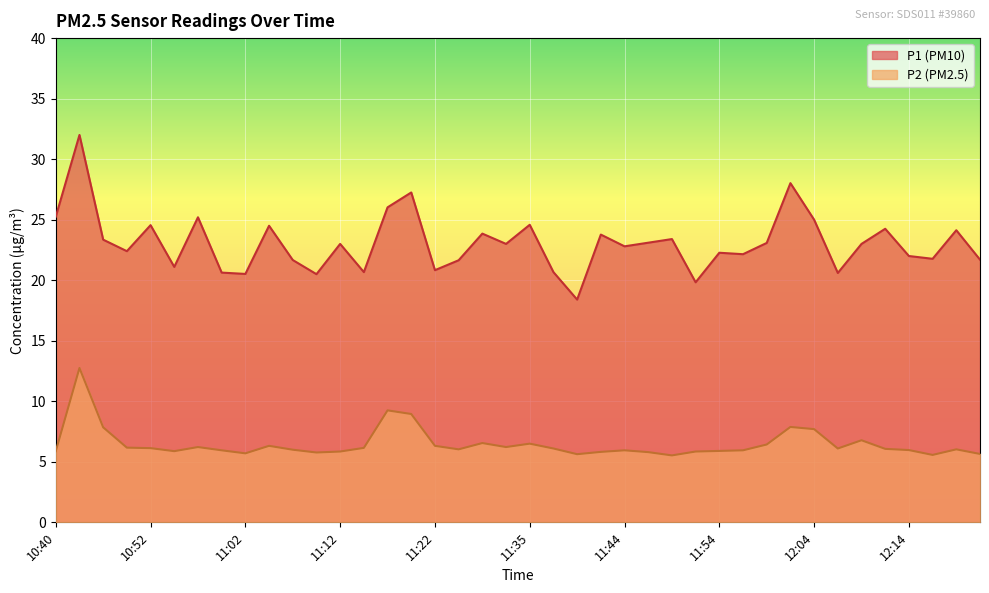

What position from the left is 11:42?

24